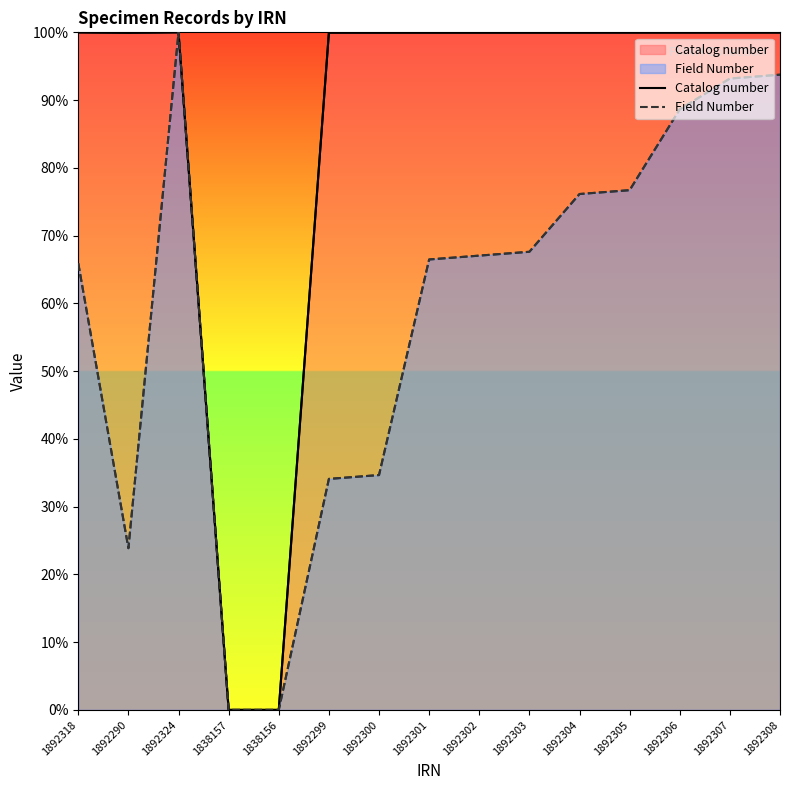

Rank the categories by Field Number value from highest to lowest.

1892324, 1892308, 1892307, 1892306, 1892305, 1892304, 1892303, 1892302, 1892301, 1892318, 1892300, 1892299, 1892290, 1838157, 1838156